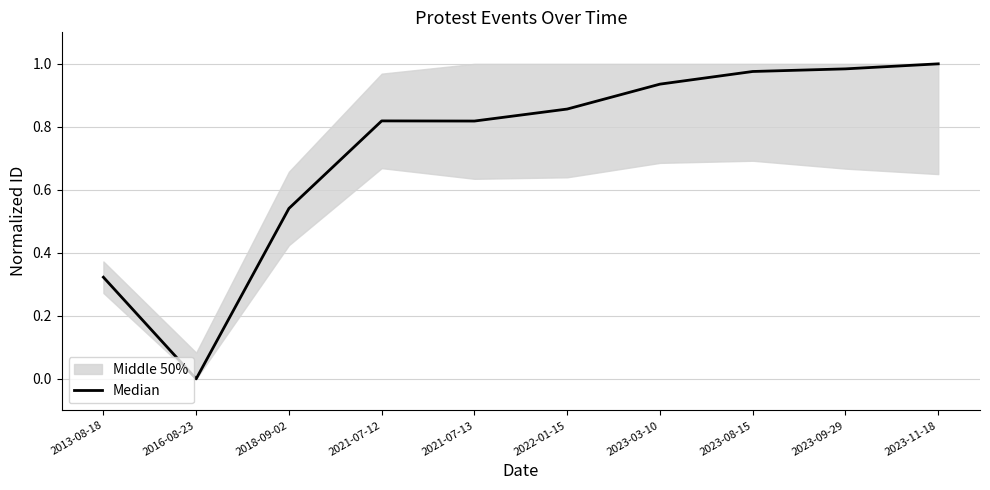

What is the value of the 3rd point from the left?

0.5